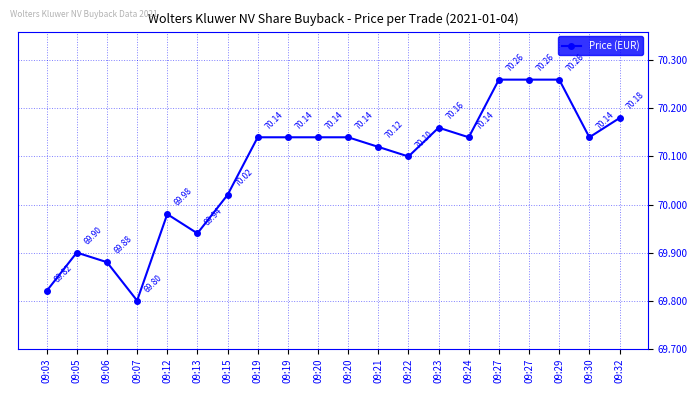

Does the chart have visible grid lines?

Yes